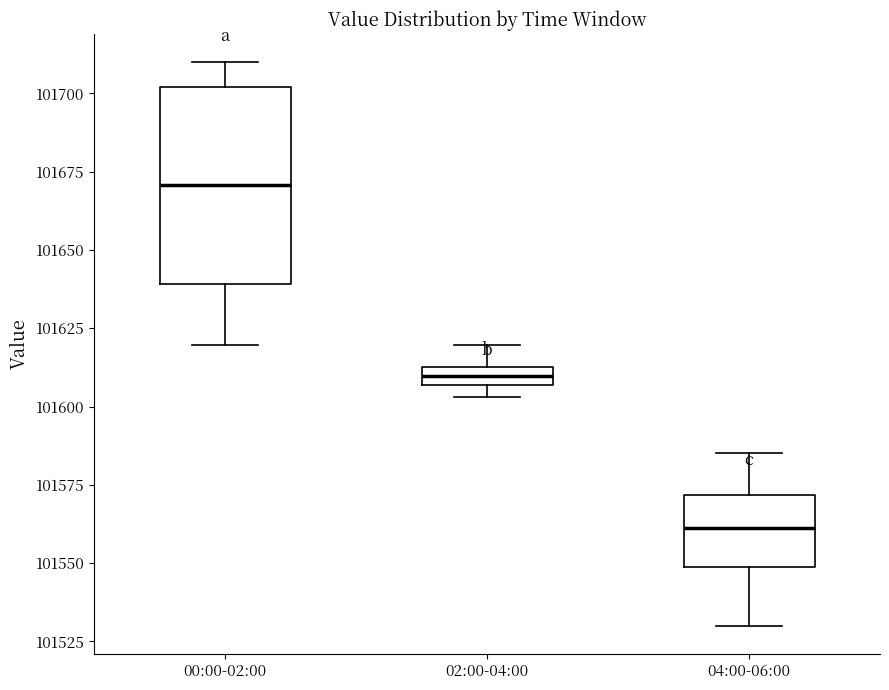

Where is the upper edge of the box for 04:00-06:00 on the y-axis? The values are not printed on the chart, so give them approximately, as read against the axis.

101570